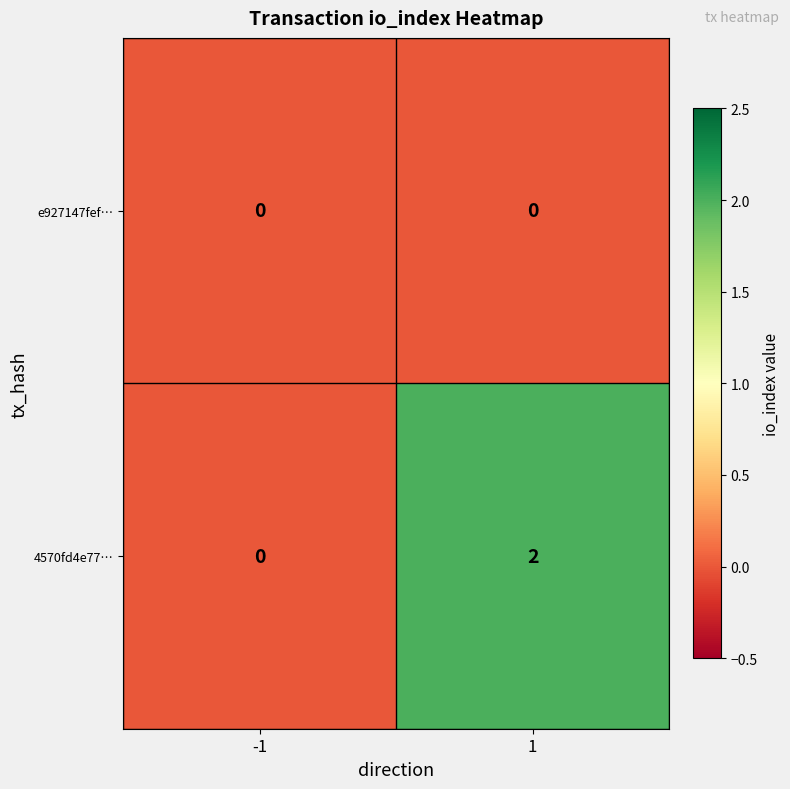

Between -1 and 1, which series saw the biggest shift?

4570fd4e77…